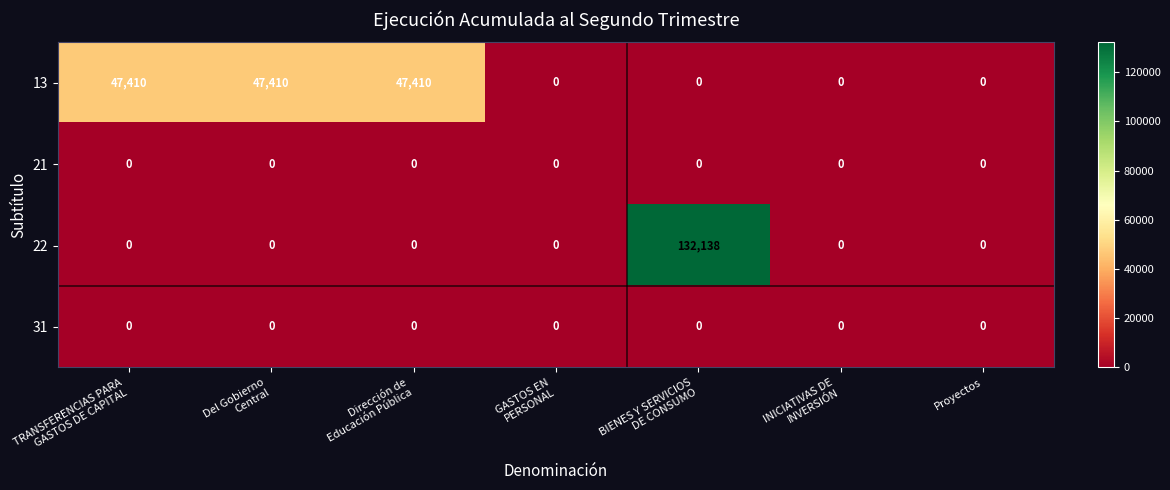

What is the highest value of the 22 series?

132138